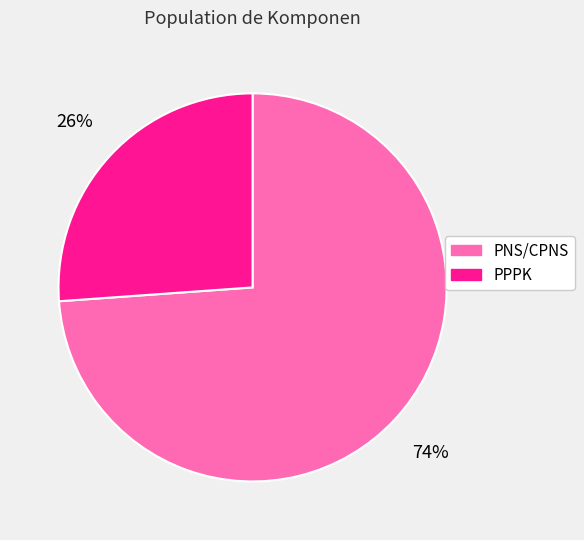

To the nearest percent, what is the difference between the PPPK and PNS/CPNS slice percentages?

48%